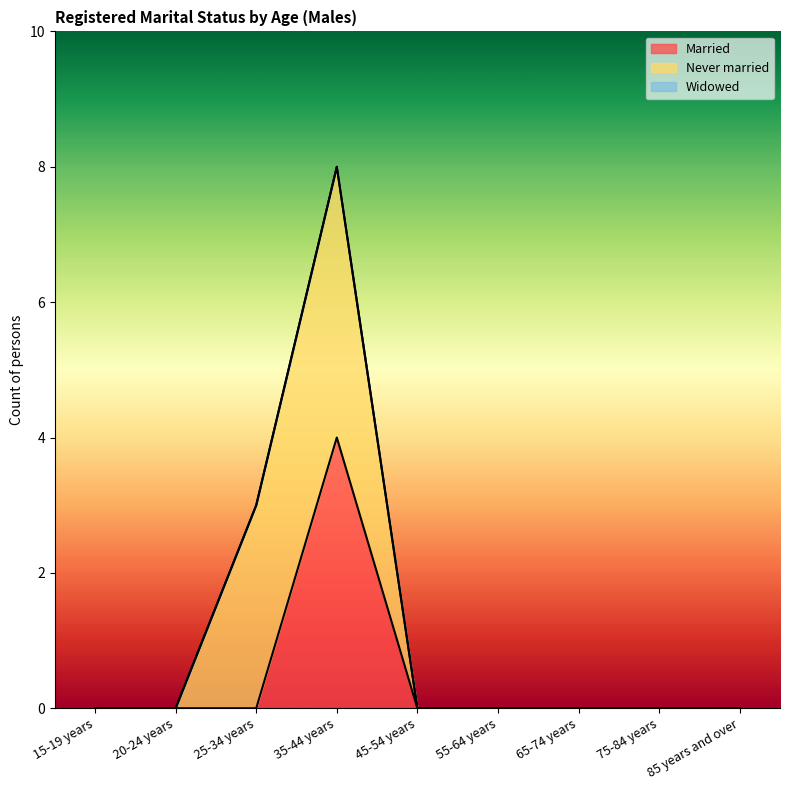

Which series has the largest range (max minus min)?

Married